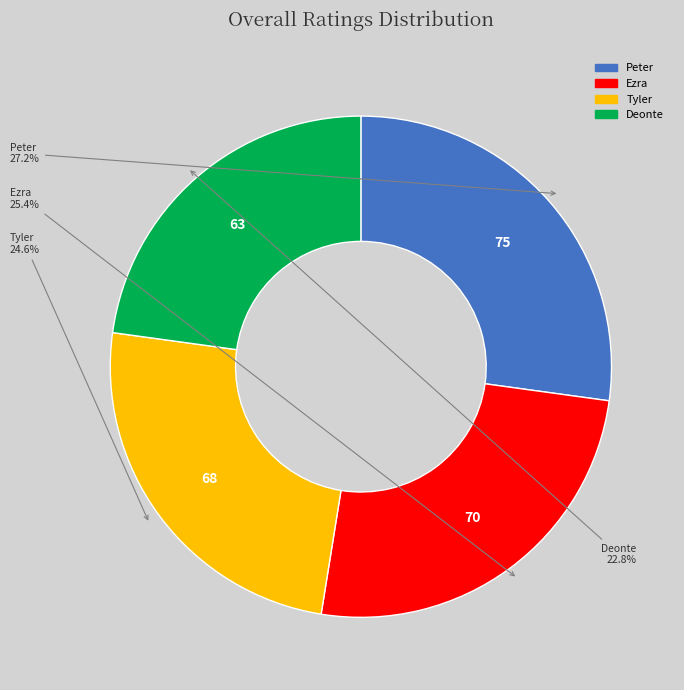

Rank the categories by value from highest to lowest.

Peter, Ezra, Tyler, Deonte